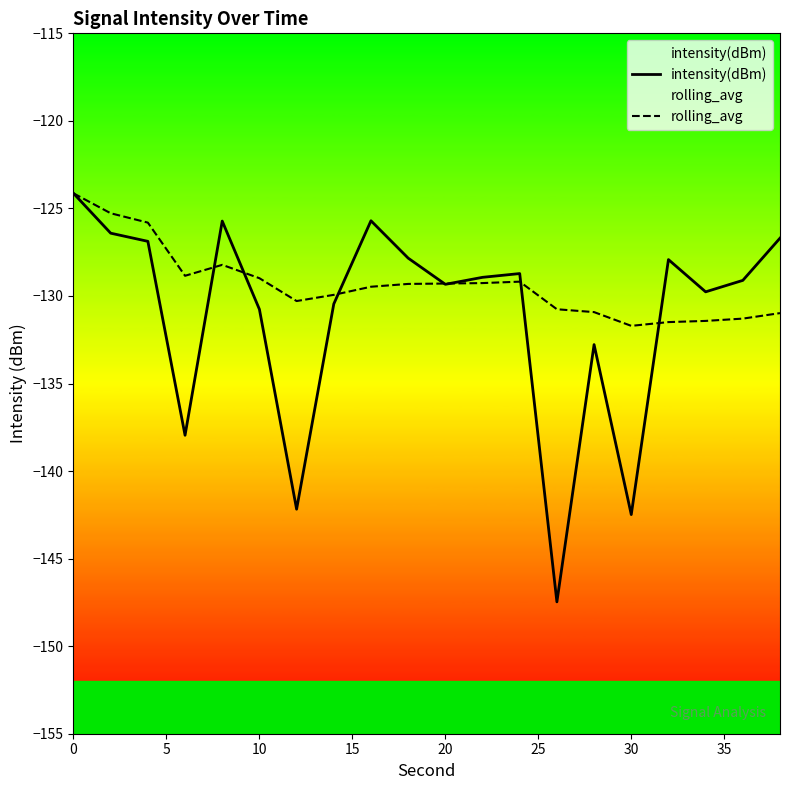

The rolling_avg series shows -67.2 at 30. True or false?

False